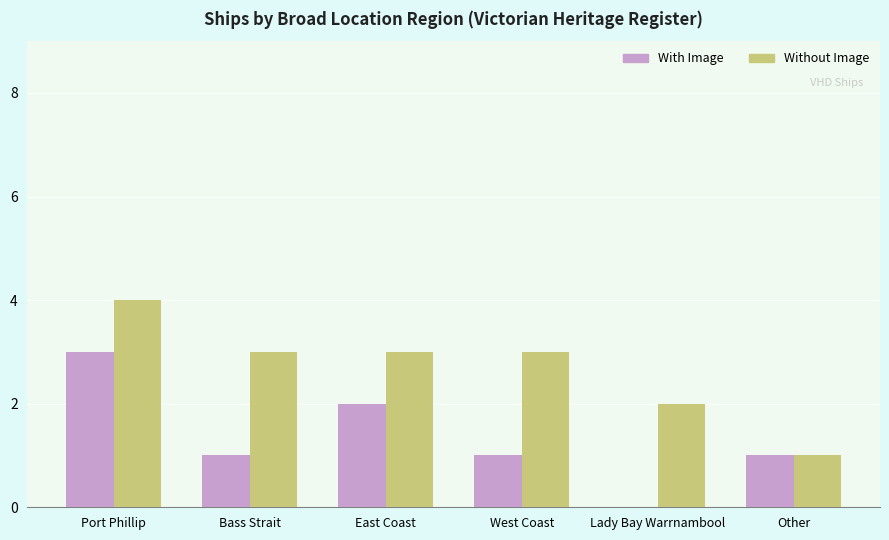

How many values are between 2 and 5?

5